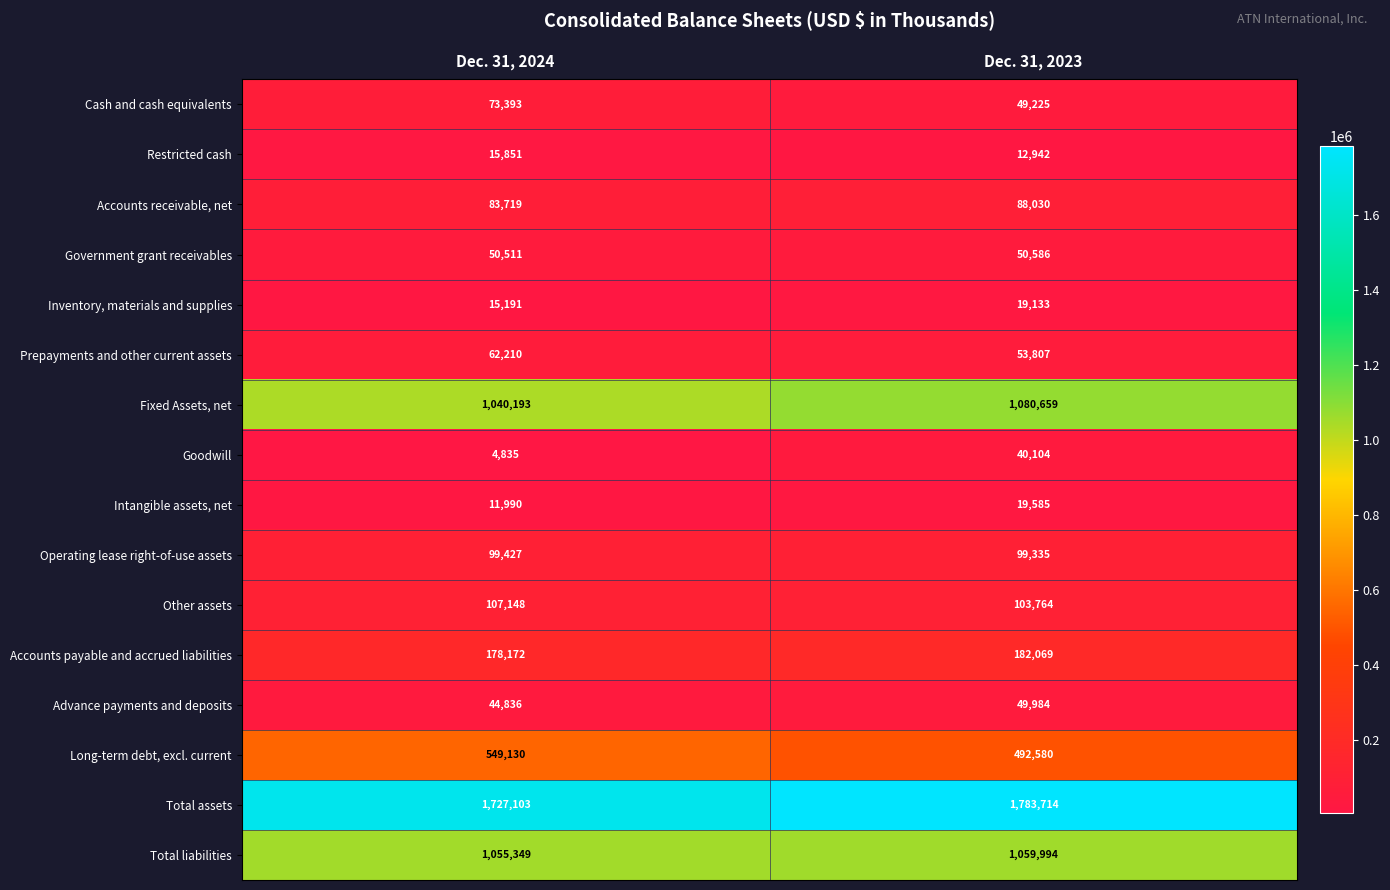

Which category has the highest value in the Long-term debt, excl. current series?

Dec. 31, 2024